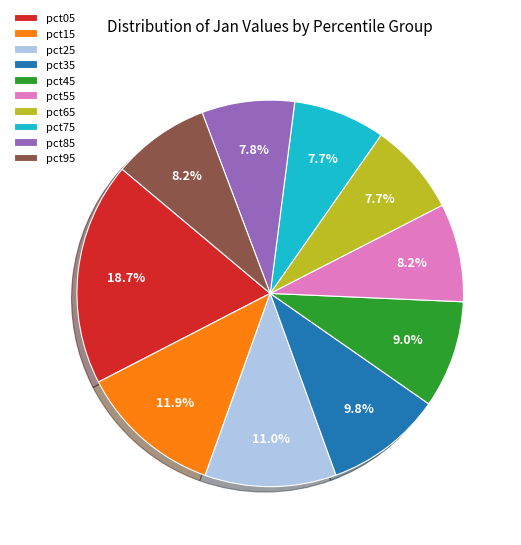

What is the ratio of the value at pct35 to the value at pct25?

0.9